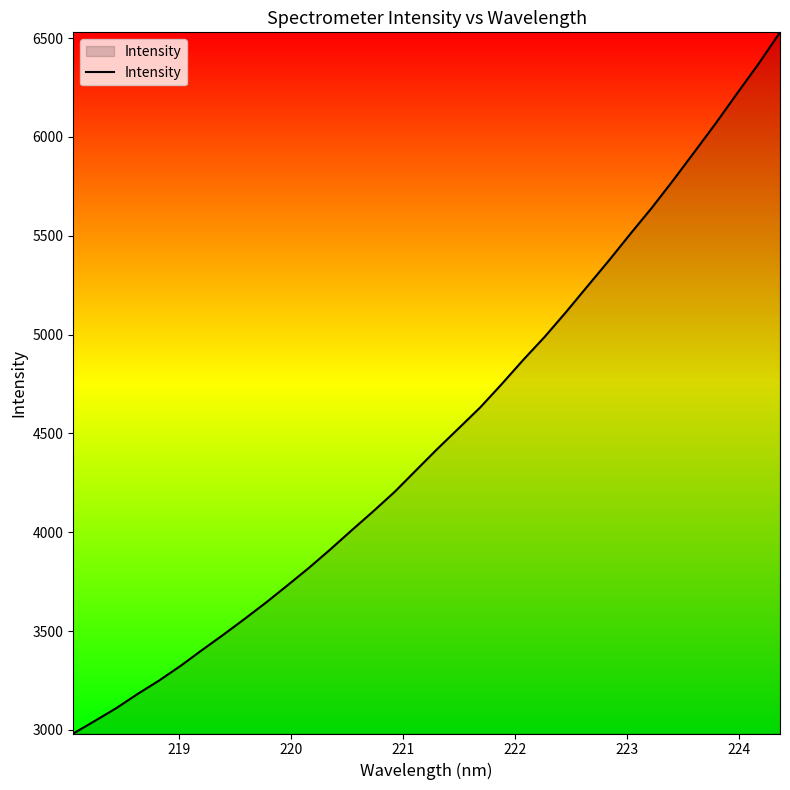

What is the difference between the maximum and minimum values?

3546.5